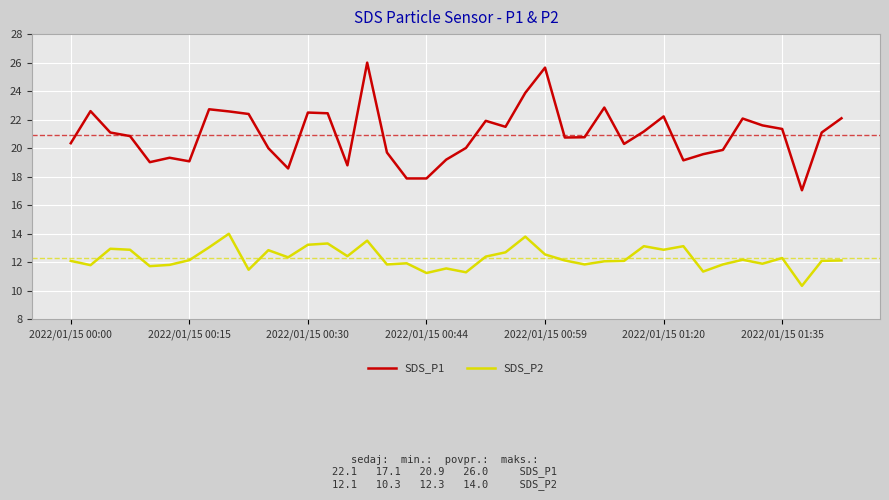

Which series has the largest total across all categories?

SDS_P1